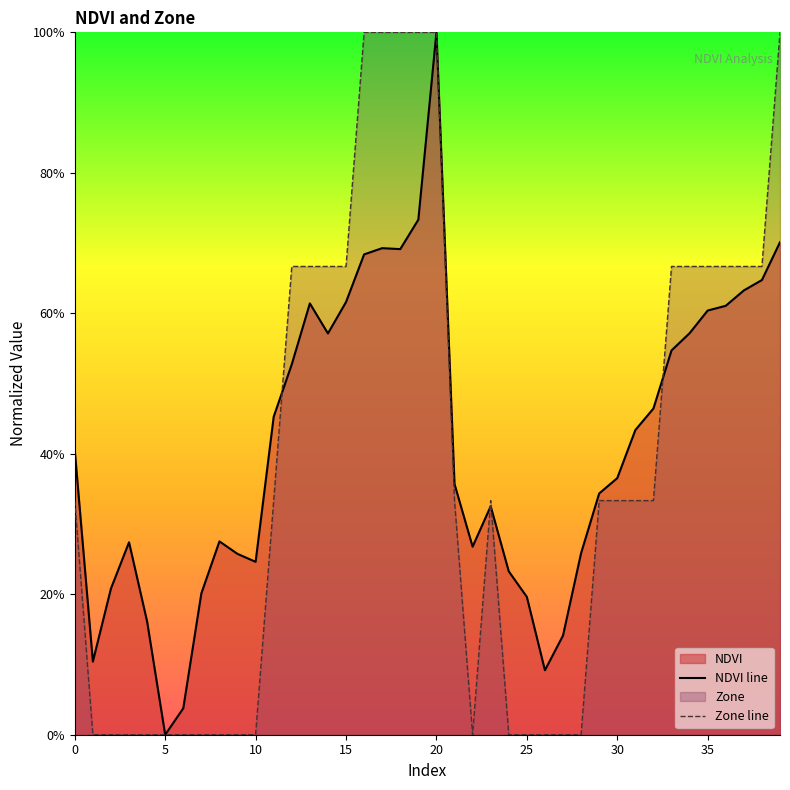

Does the chart display data point markers on the line(s)?

No